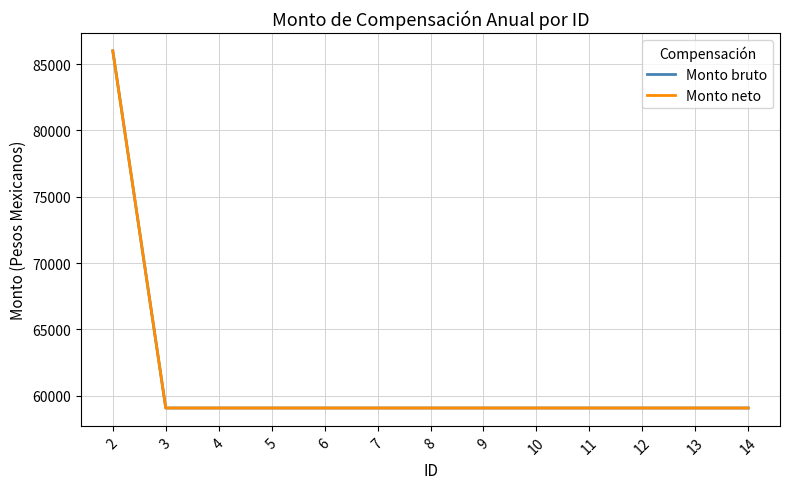

Rank the series at 11 from highest to lowest value.

Monto bruto, Monto neto